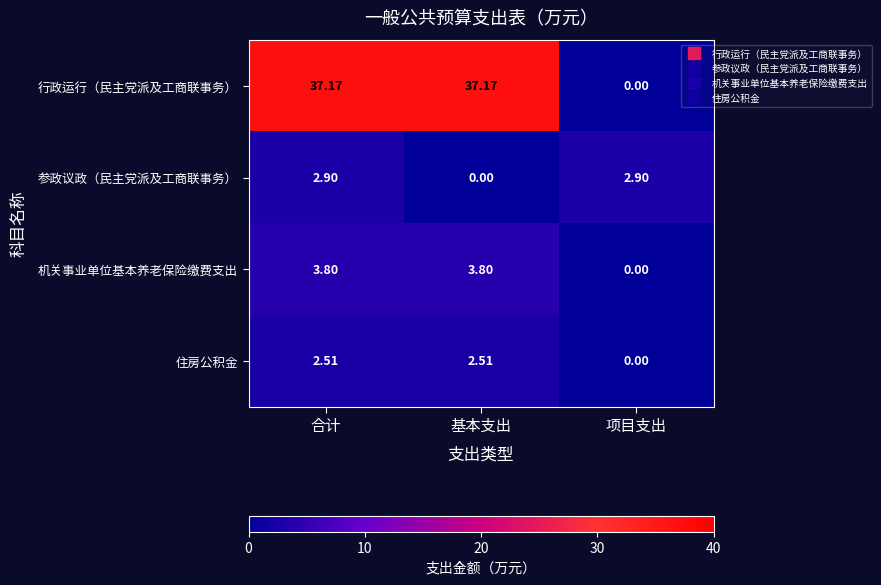

List the series in order of their peak value, lowest first.

住房公积金, 参政议政（民主党派及工商联事务）, 机关事业单位基本养老保险缴费支出, 行政运行（民主党派及工商联事务）